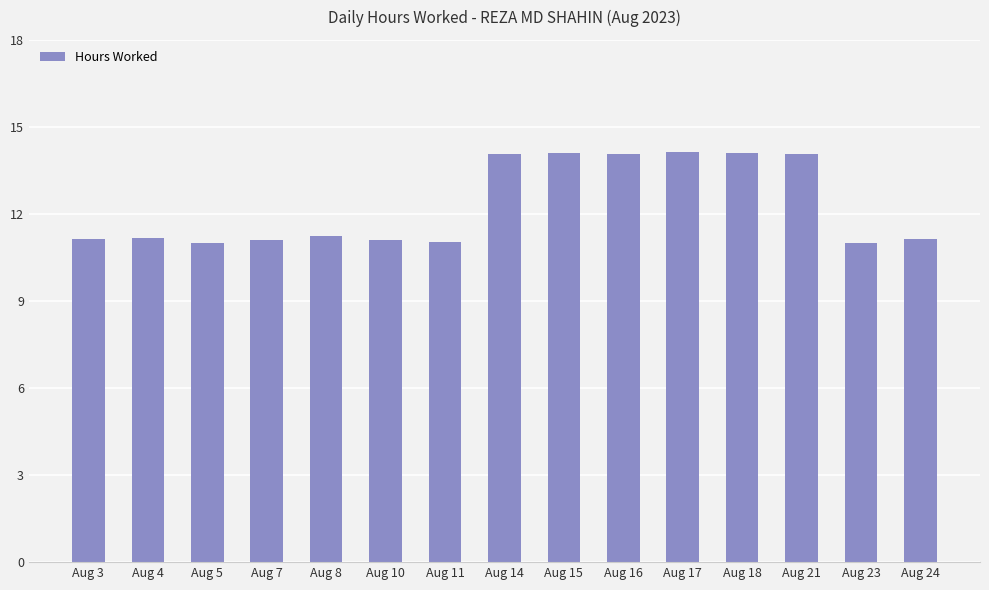

Is it true that the value at Aug 8 is 14.7?

False